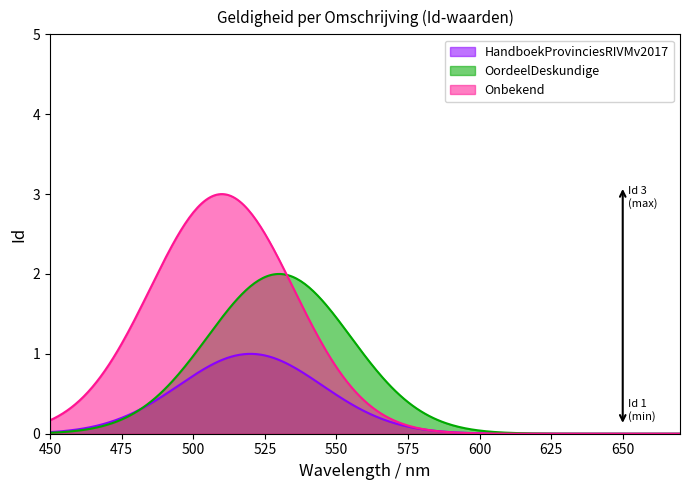

Rank the categories by OordeelDeskundige value from highest to lowest.

0, 1, 2, 3, 4, 5, 6, 7, 8, 9, 10, 11, 12, 13, 14, 15, 16, 17, 18, 19